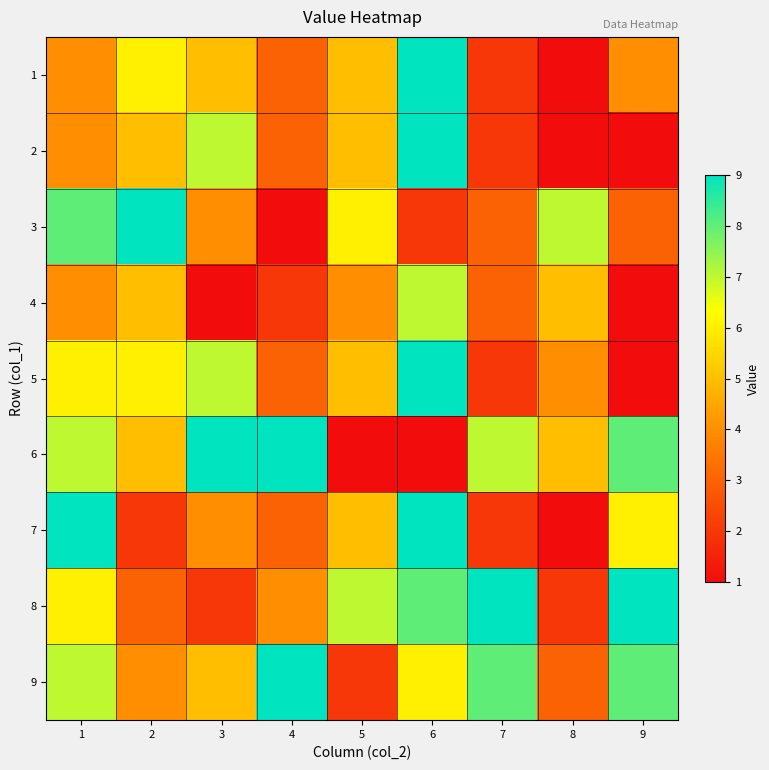

Which category has the highest value across all series?

6